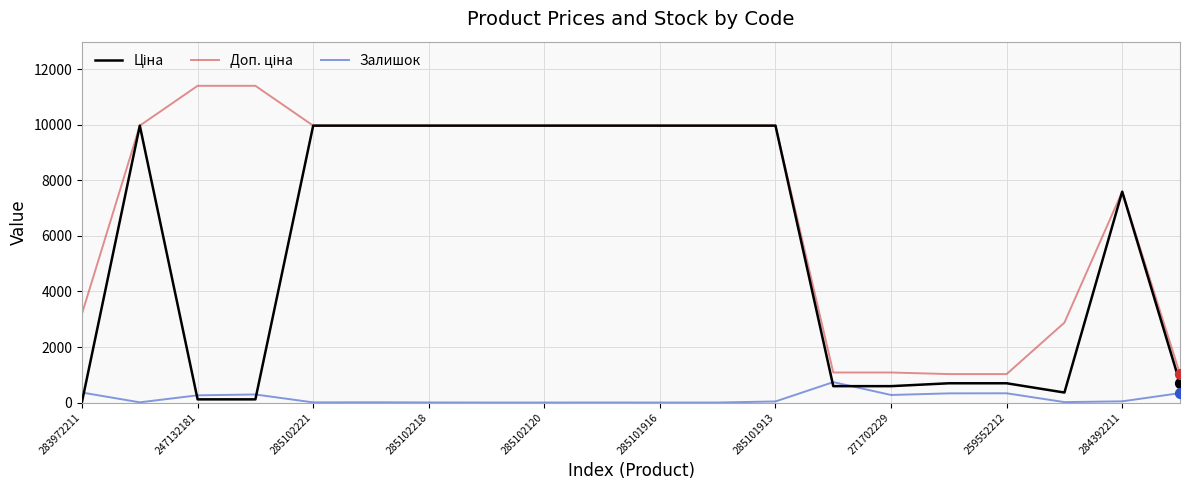

What is the greatest value displayed?

11410.0